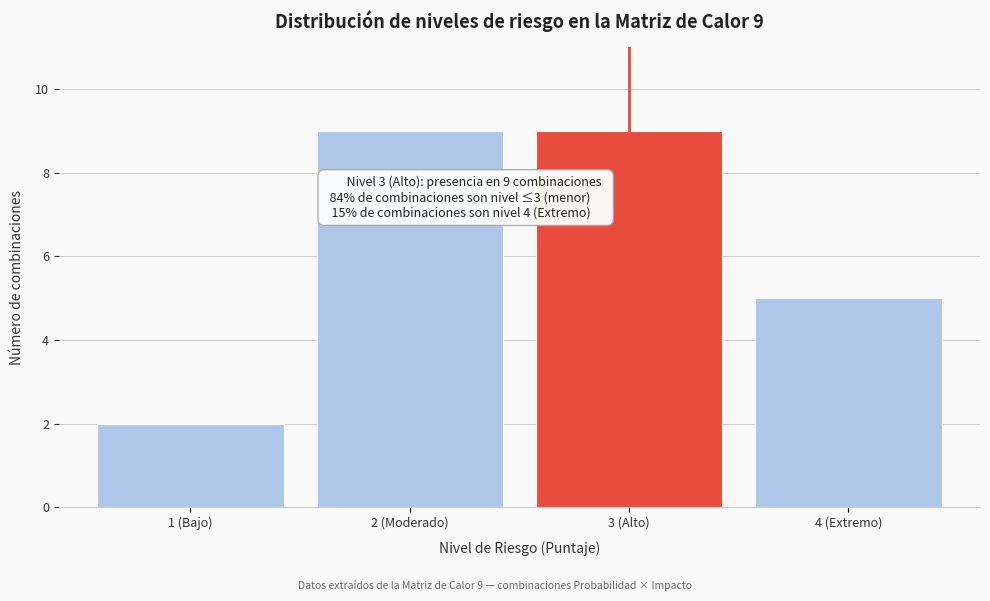

Reading left to right, transcribe all the data shown in this chart.

2	9	9	5